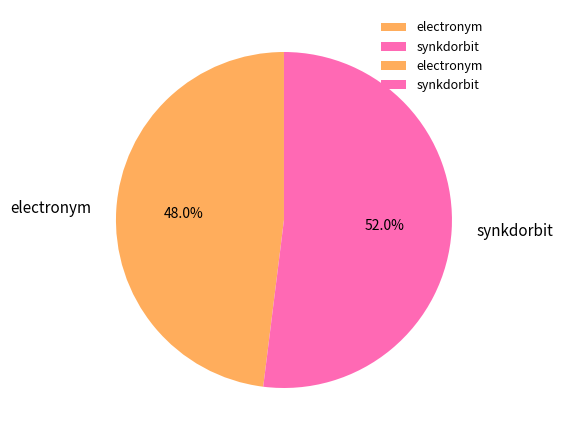

How many slices are in this pie chart?

2